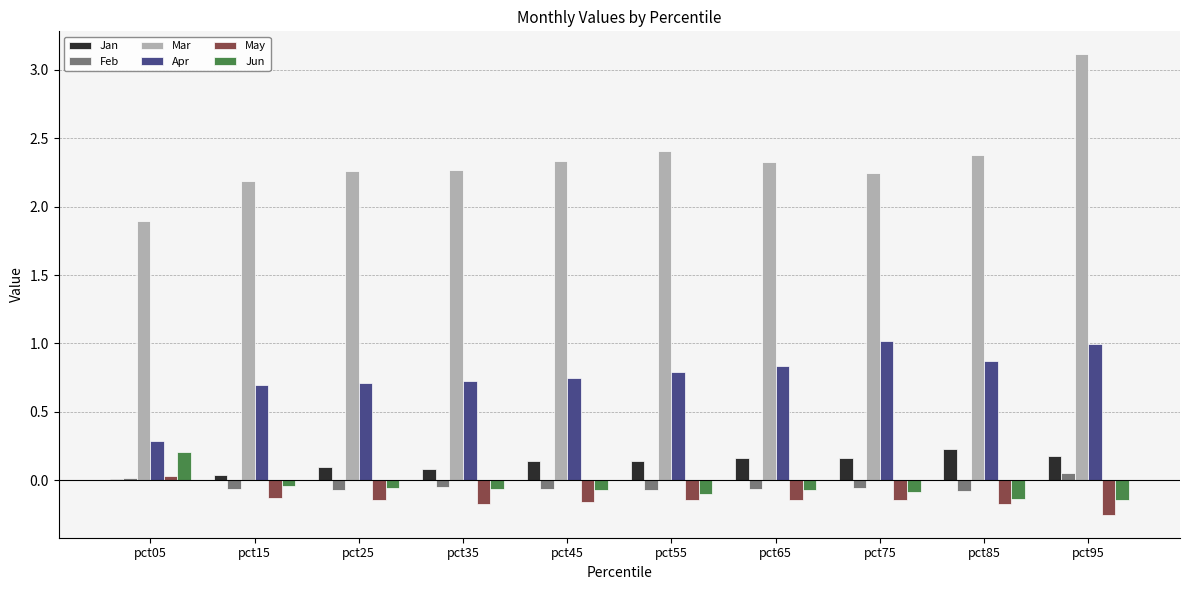

What is the sum of all Jun values?

-0.5